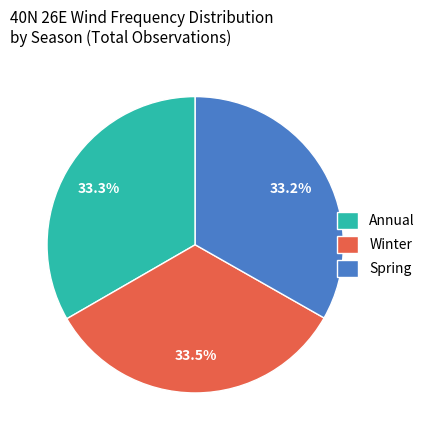

How many slices are in this pie chart?

3